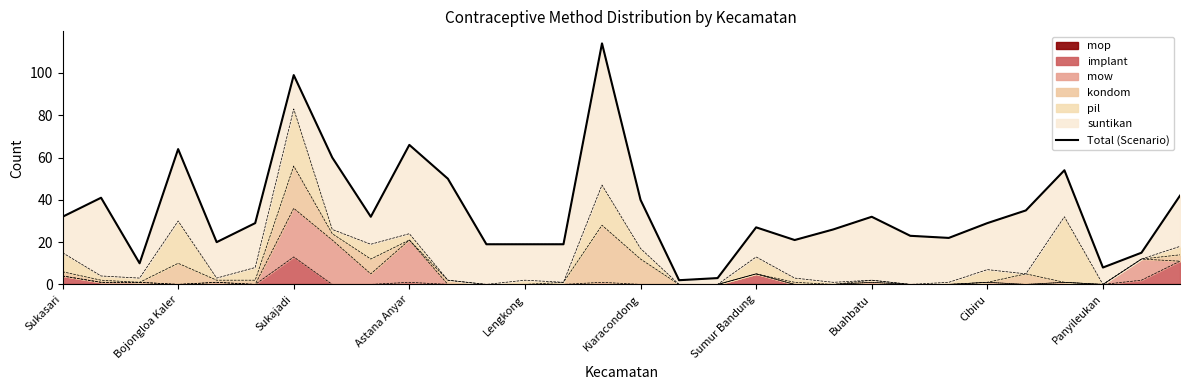

What is the highest value of the implant series?

13